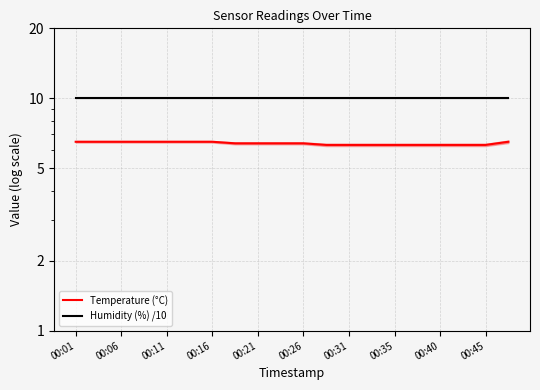

What is the difference between the maximum and second lowest values in the Temperature (°C) series?

0.2